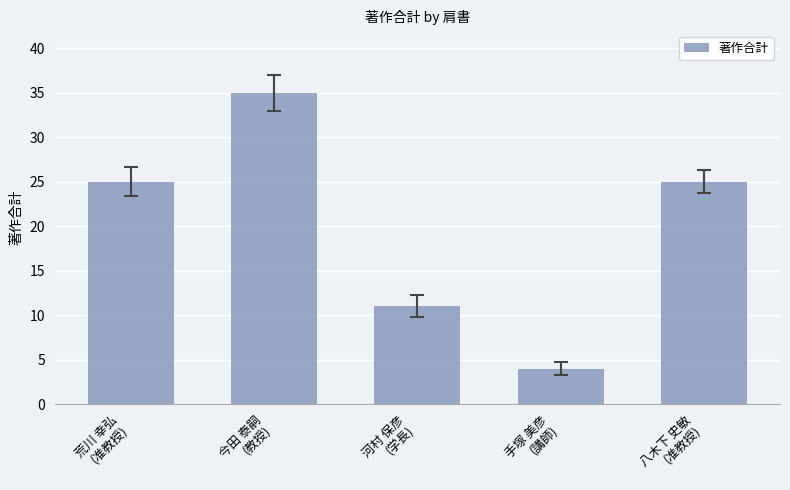

How many data points are less than 25?

2